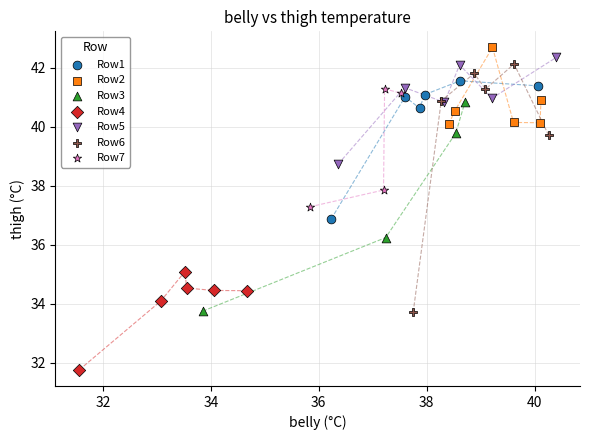

Which series contains the lowest Y value?

Row4